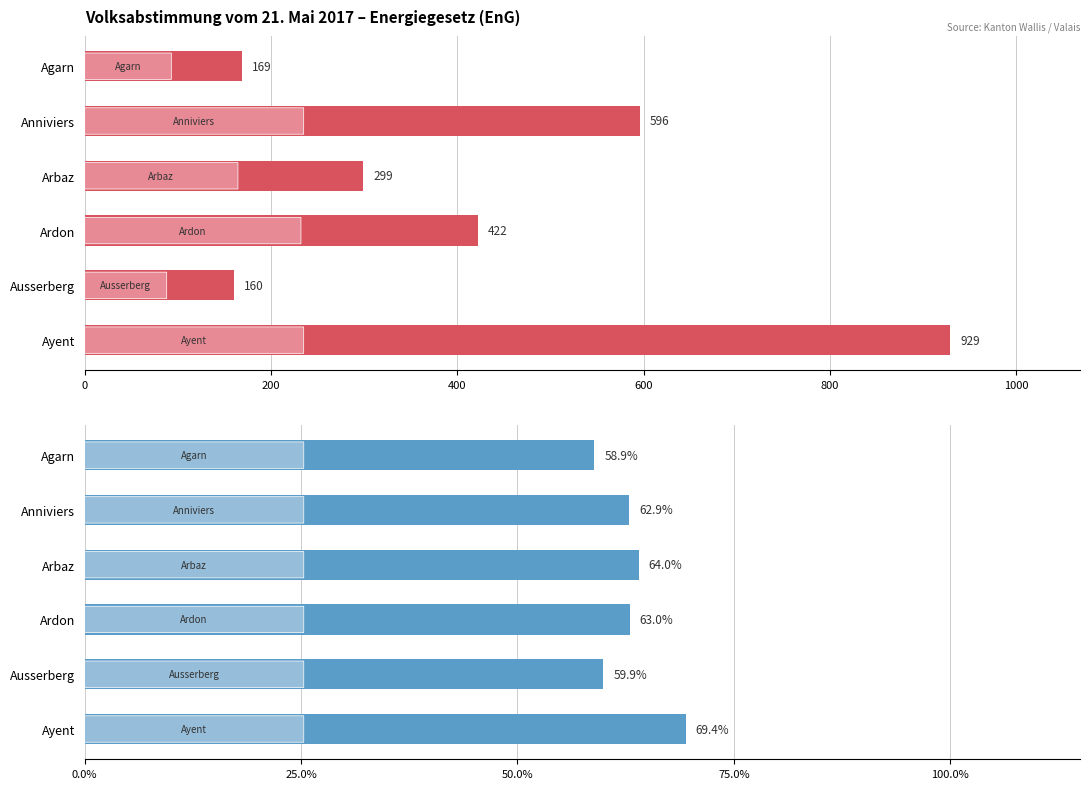

What is the average value of the Ja series?

429.2